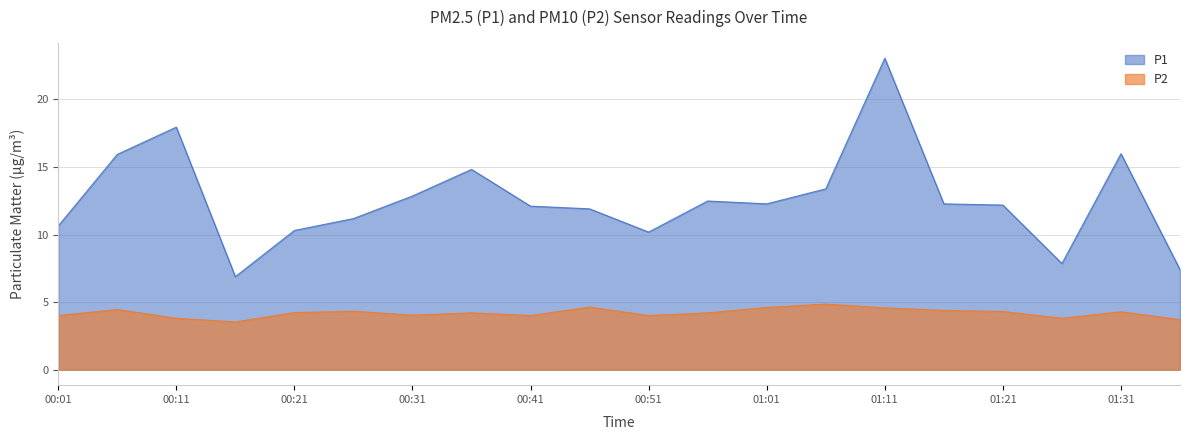

List the series in order of their overall mean, lowest first.

P2, P1